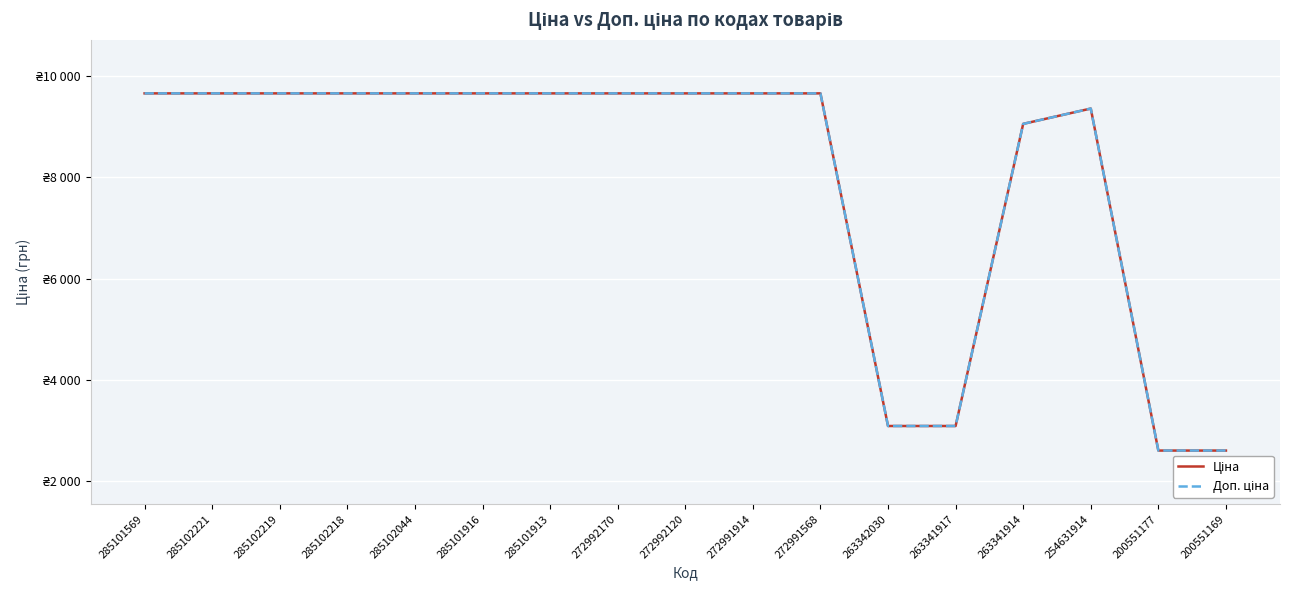

Which has a higher value, 263341917 or 285102219?

285102219